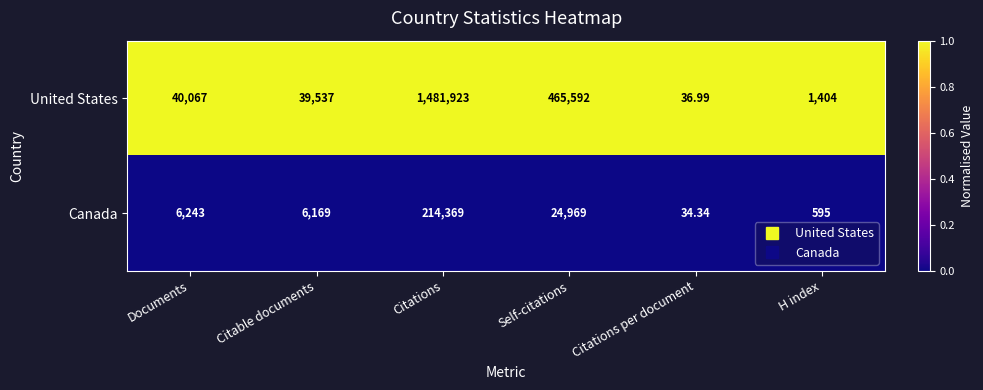

List the labels in order of United States value, smallest first.

Citations per document, H index, Citable documents, Documents, Self-citations, Citations